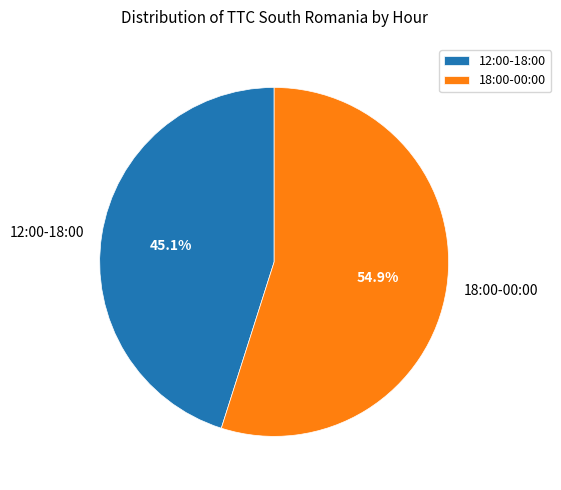

Which has a higher value, 12:00-18:00 or 18:00-00:00?

18:00-00:00